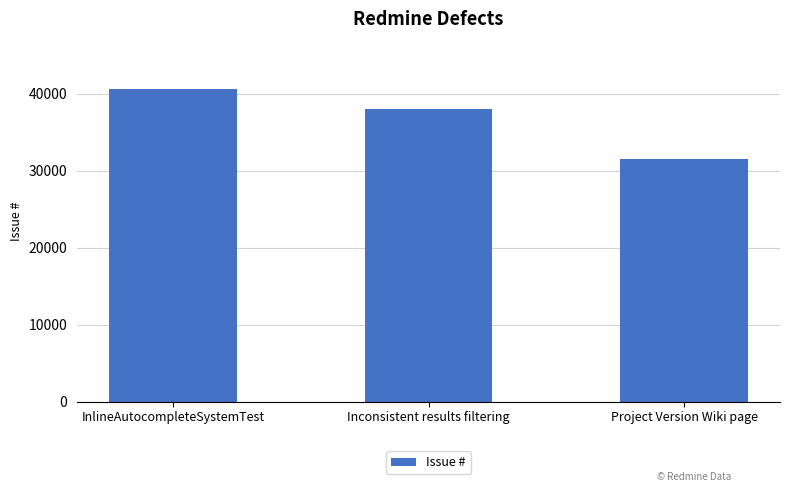

What is the smallest value displayed?

31550